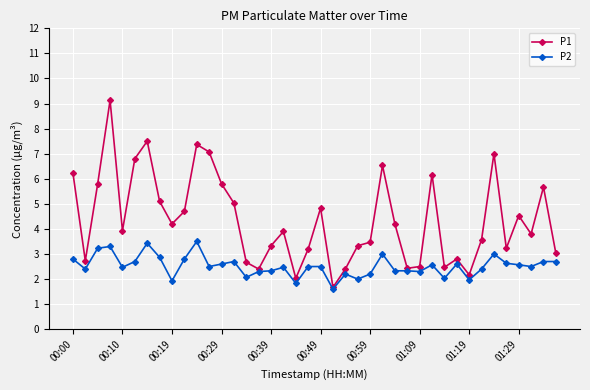

Which series has the widest spread of values?

P1